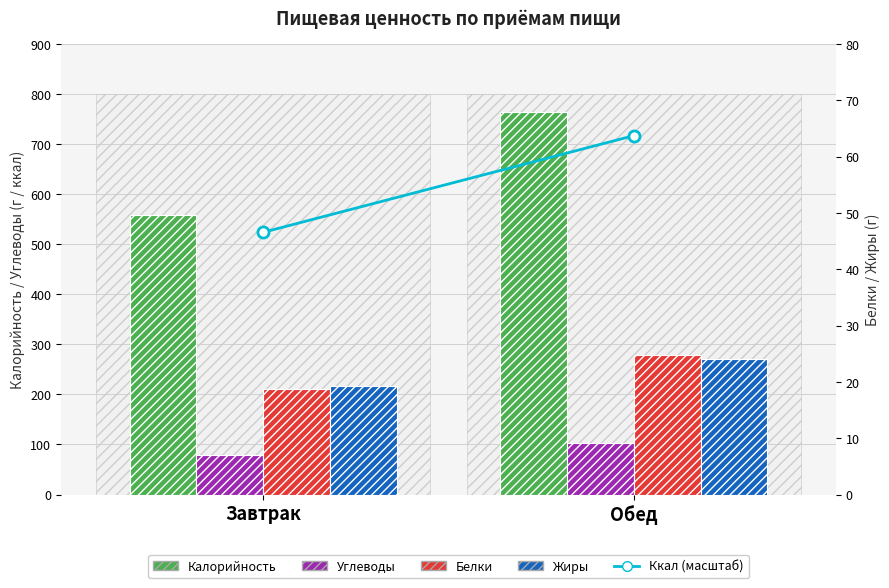

Where does the Белки series first go above 24?

Обед